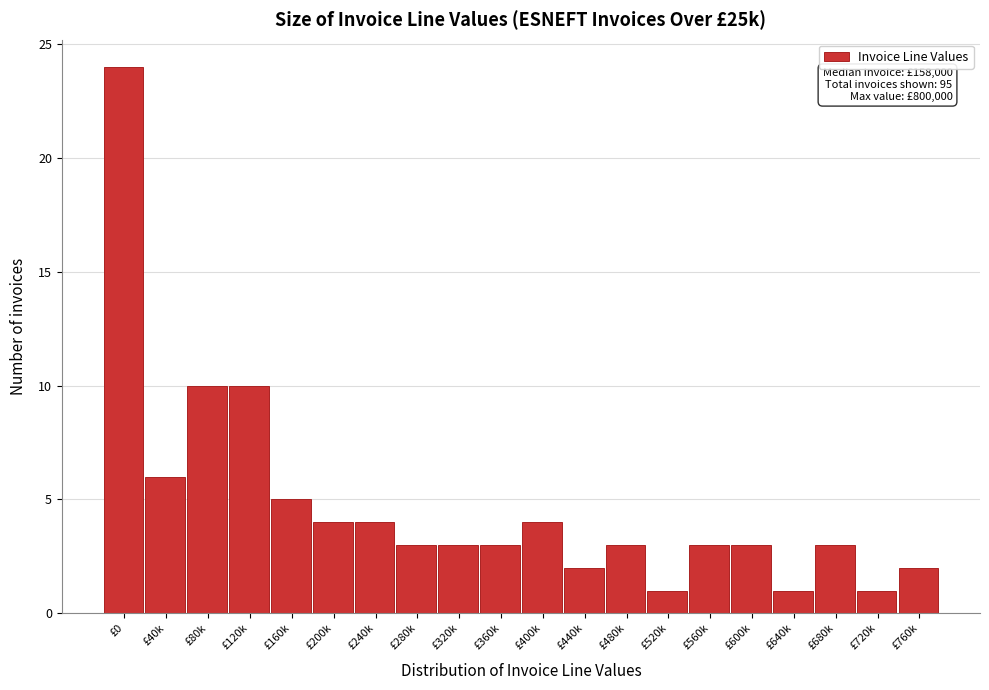

Reading right to left, list all the values displayed in this chart.

2	1	3	1	3	3	1	3	2	4	3	3	3	4	4	5	10	10	6	24